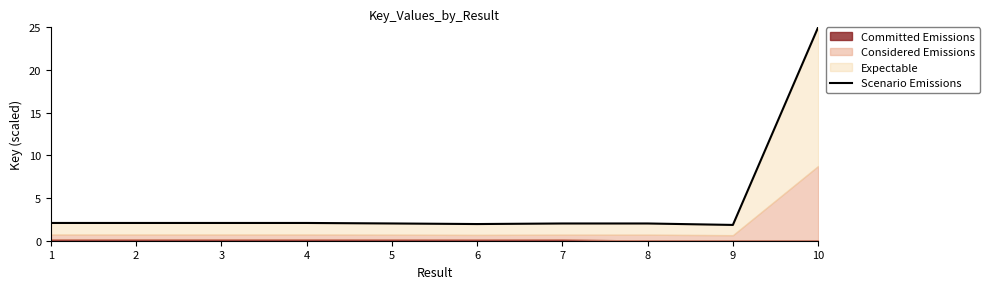

Rank the categories by value from highest to lowest.

10, 4, 3, 2, 1, 5, 8, 7, 6, 9